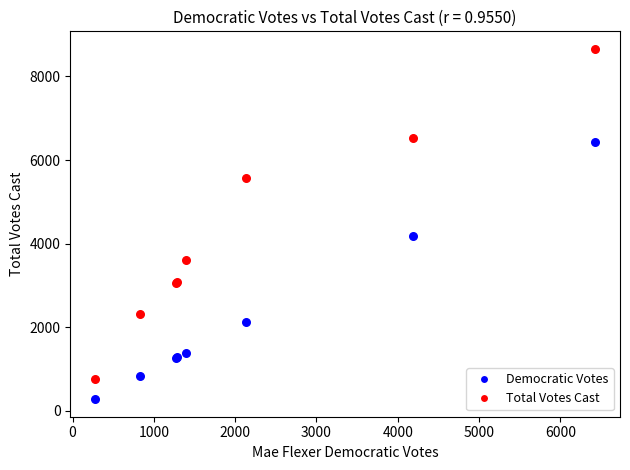

Which series has the largest Y range (max minus min)?

Total Votes Cast